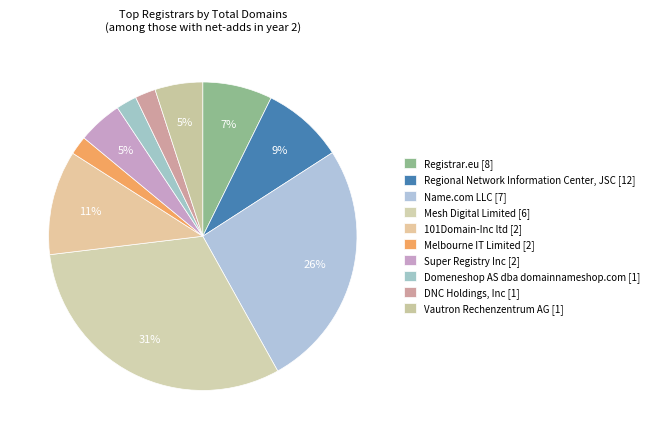

What percentage is the Melbourne IT Limited [2] slice, to the nearest percent?

2%